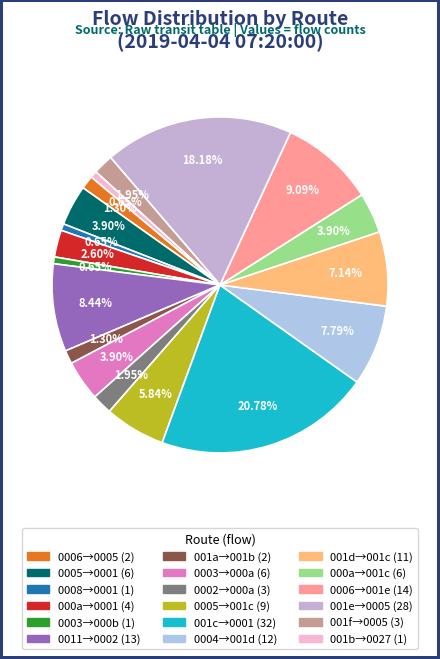

Count the number of slices in the pie.

18